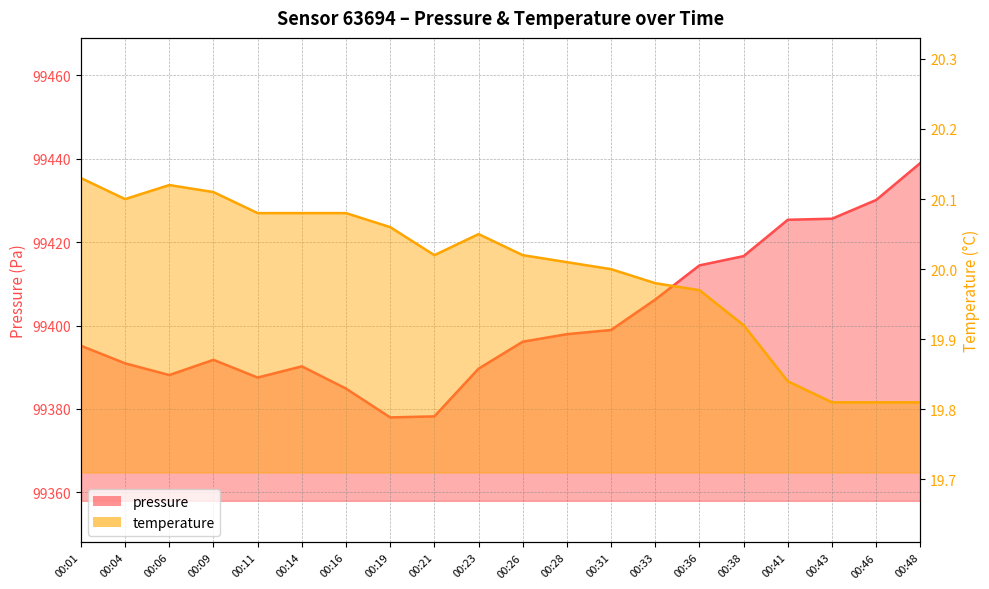

What is the difference between the maximum and minimum values in the pressure series?

61.0